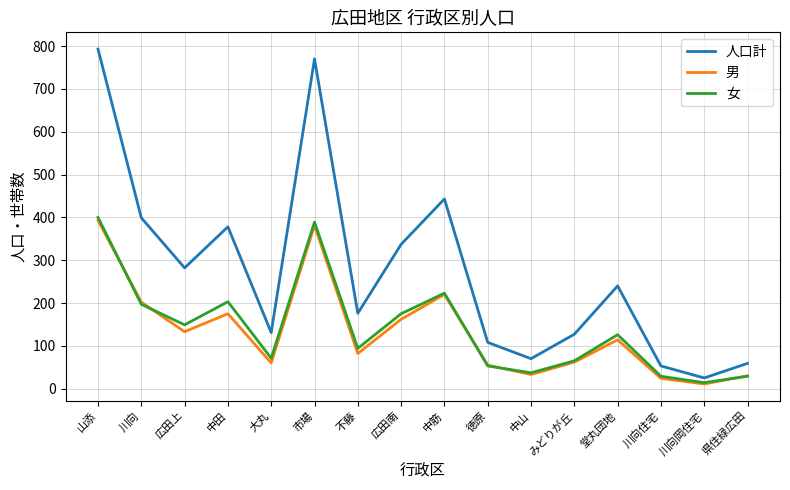

Which series changed the most between 山添 and 中筋?

人口計